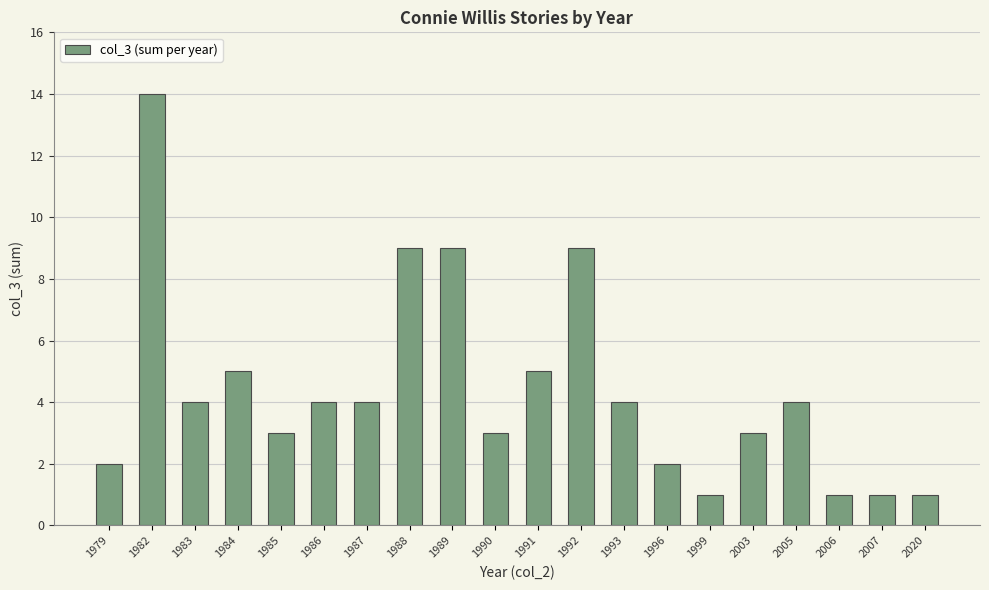

Which category has the highest value across all series?

1982